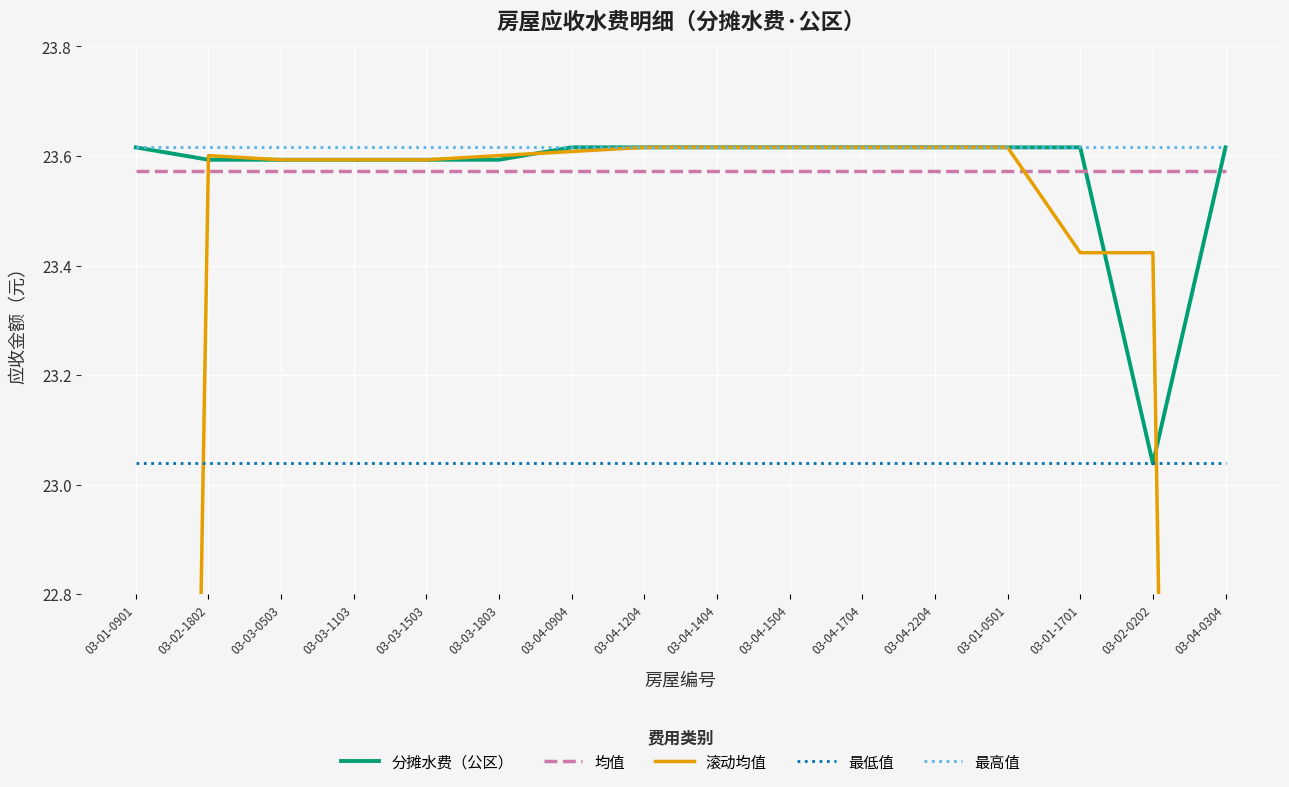

Is the value of 最低值 at 03-03-0503 greater than the value of 分摊水费（公区） at 03-04-1404?

No